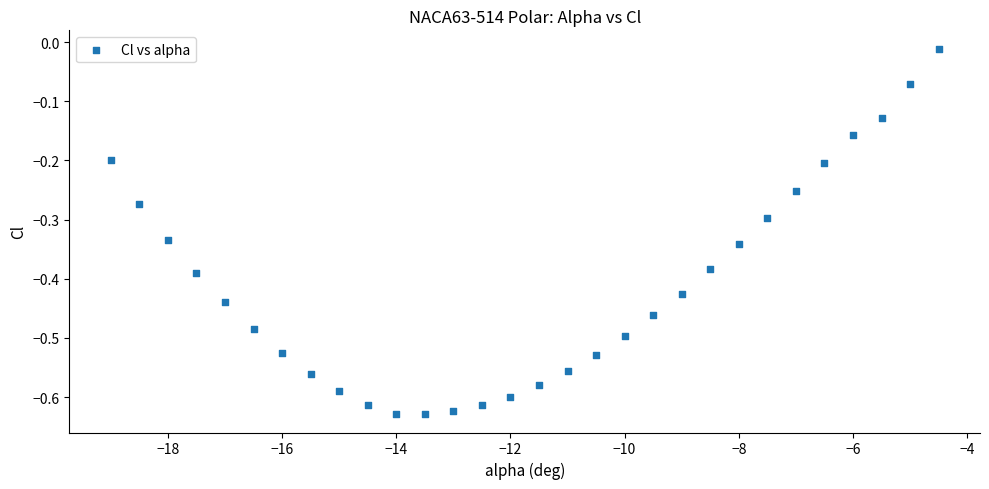

What is the range of Y values (max minus min)?

0.6